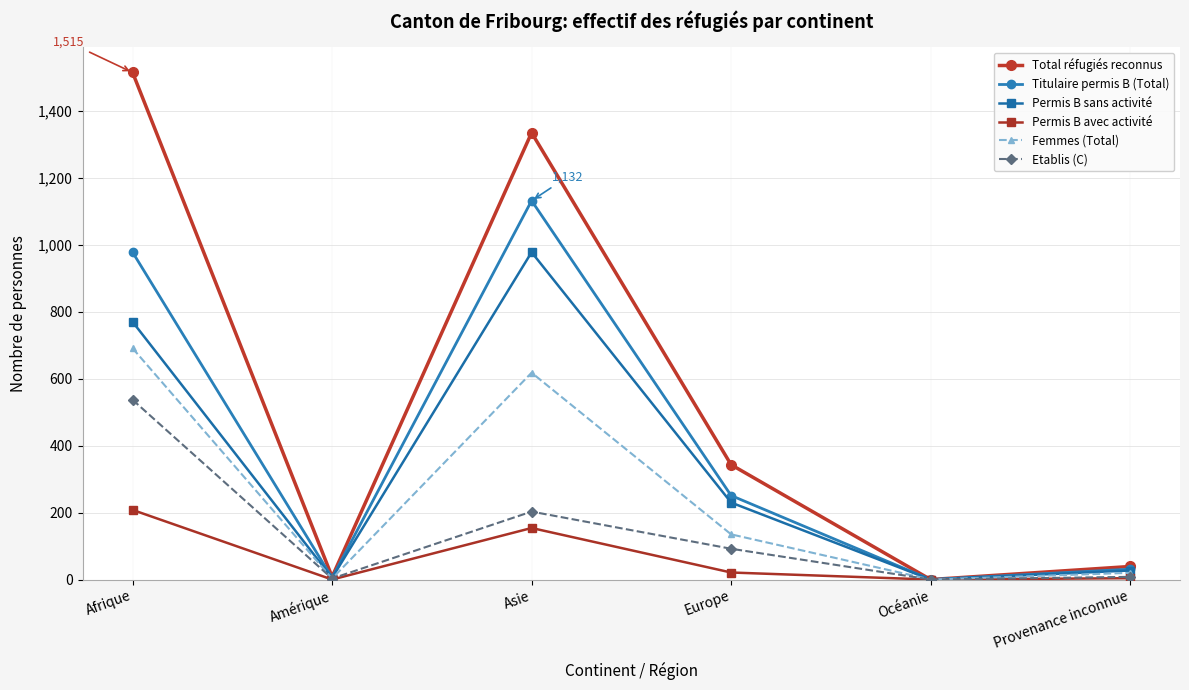

List the series in order of their peak value, highest first.

Total réfugiés reconnus, Titulaire permis B (Total), Permis B sans activité, Femmes (Total), Etablis (C), Permis B avec activité